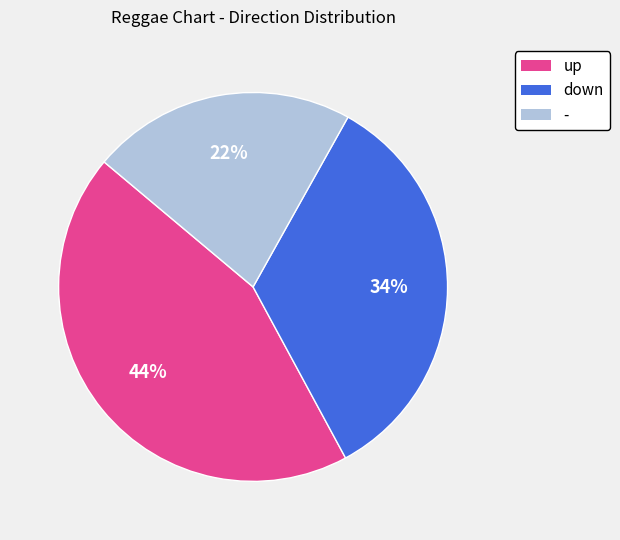

Does - account for over 50% of the chart?

No